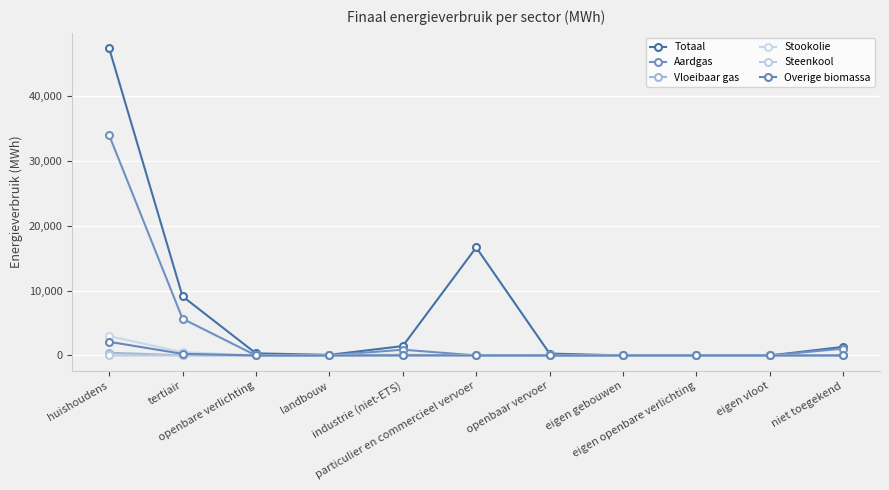

Reading right to left, what are all the values shown in this chart?

Totaal: niet toegekend=1326.2	eigen vloot=0.0	eigen openbare verlichting=0.0	eigen gebouwen=0.0	openbaar vervoer=289.8	particulier en commercieel vervoer=16661.5	industrie (niet-ETS)=1446.6	landbouw=91.2	openbare verlichting=317.3	tertiair=9114.1	huishoudens=47390.0
Aardgas: niet toegekend=1048.0	eigen vloot=0.0	eigen openbare verlichting=0.0	eigen gebouwen=0.0	openbaar vervoer=0.0	particulier en commercieel vervoer=1.5	industrie (niet-ETS)=887.4	landbouw=0.0	openbare verlichting=0.0	tertiair=5664.8	huishoudens=33978.8
Vloeibaar gas: niet toegekend=0.0	eigen vloot=0.0	eigen openbare verlichting=0.0	eigen gebouwen=0.0	openbaar vervoer=0.0	particulier en commercieel vervoer=81.8	industrie (niet-ETS)=3.3	landbouw=0.2	openbare verlichting=0.0	tertiair=21.9	huishoudens=416.5
Stookolie: niet toegekend=0.0	eigen vloot=0.0	eigen openbare verlichting=0.0	eigen gebouwen=0.0	openbaar vervoer=0.0	particulier en commercieel vervoer=0.0	industrie (niet-ETS)=138.9	landbouw=67.7	openbare verlichting=0.0	tertiair=509.5	huishoudens=2972.8
Steenkool: niet toegekend=0.0	eigen vloot=0.0	eigen openbare verlichting=0.0	eigen gebouwen=0.0	openbaar vervoer=0.0	particulier en commercieel vervoer=0.0	industrie (niet-ETS)=1.5	landbouw=2.6	openbare verlichting=0.0	tertiair=0.0	huishoudens=0.0
Overige biomassa: niet toegekend=0.0	eigen vloot=0.0	eigen openbare verlichting=0.0	eigen gebouwen=0.0	openbaar vervoer=0.0	particulier en commercieel vervoer=0.0	industrie (niet-ETS)=16.8	landbouw=0.0	openbare verlichting=0.0	tertiair=245.1	huishoudens=2104.0